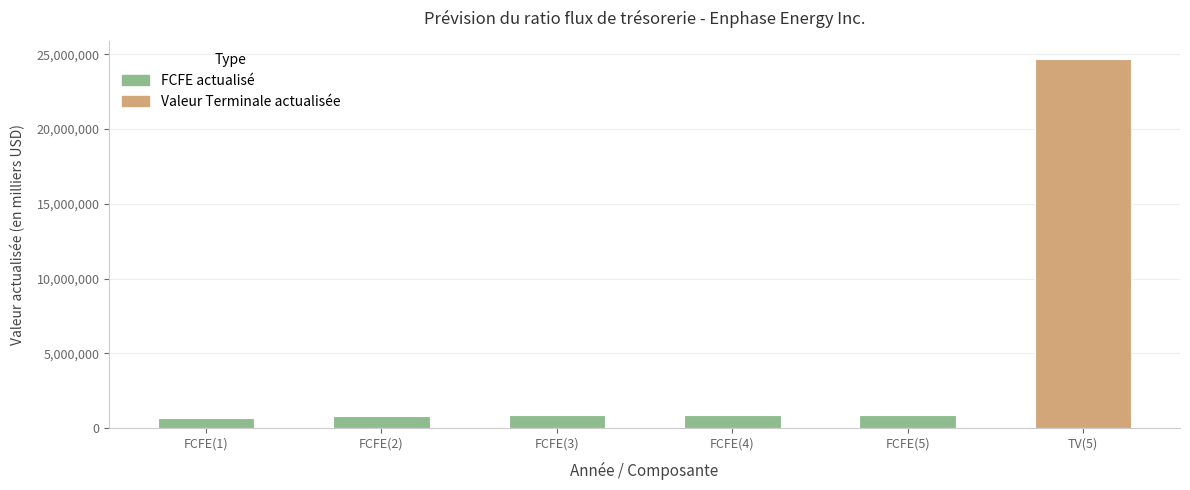

What is the difference between the values at FCFE(3) and FCFE(2)?

69107